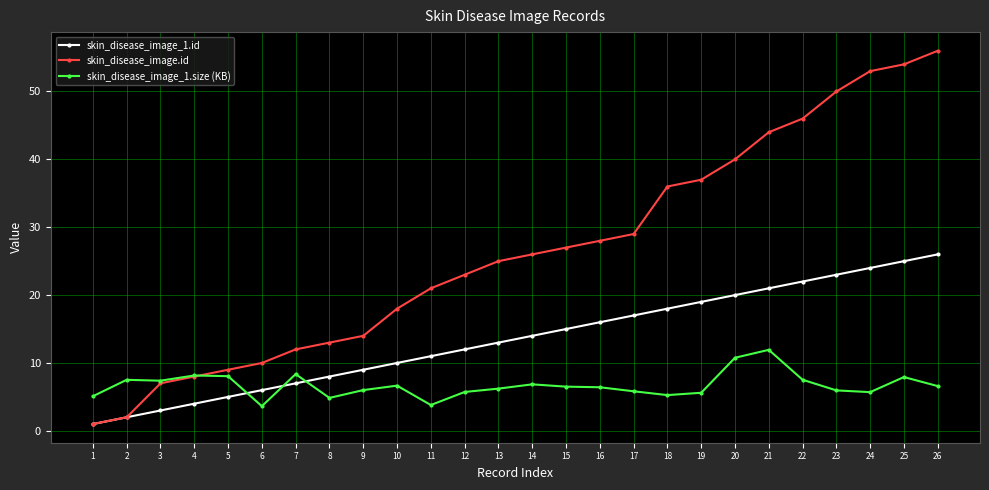

Which series has the largest total across all categories?

skin_disease_image.id